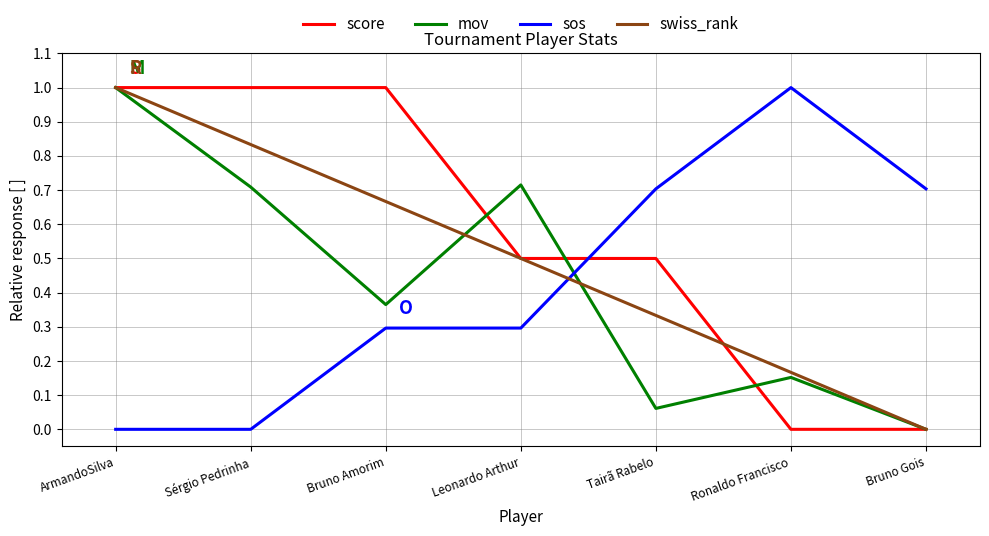

Which series has the largest total across all categories?

score